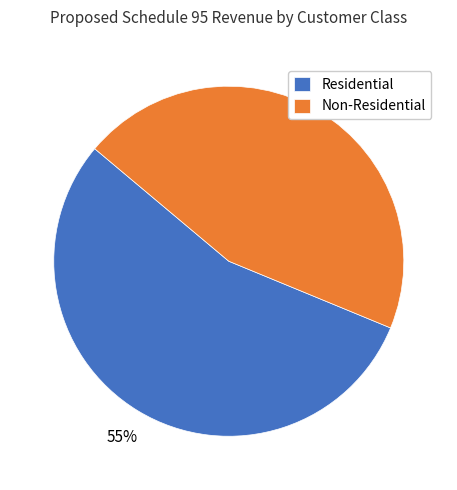

Do Residential and Non-Residential together represent more than half of the pie?

Yes